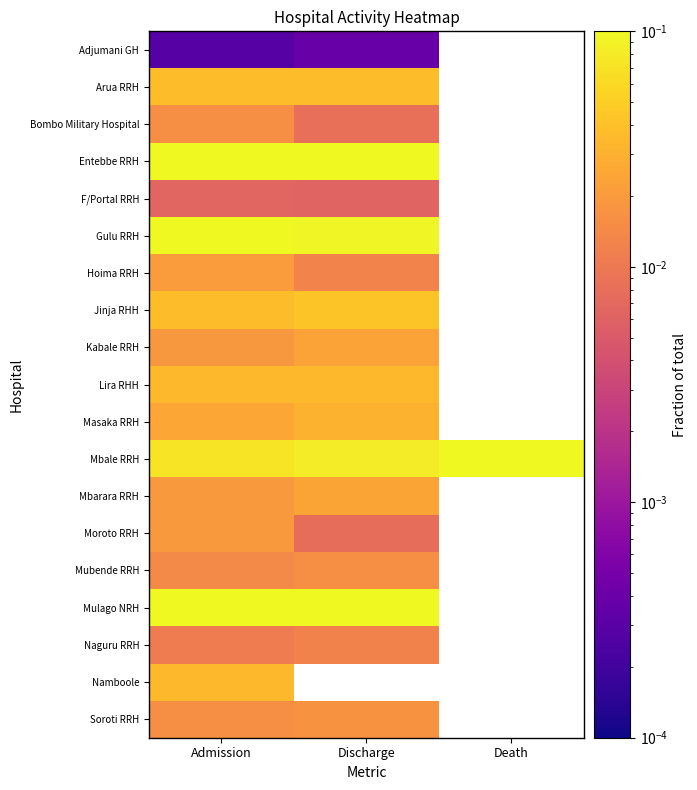

Between Death and Discharge, which is larger?

Discharge